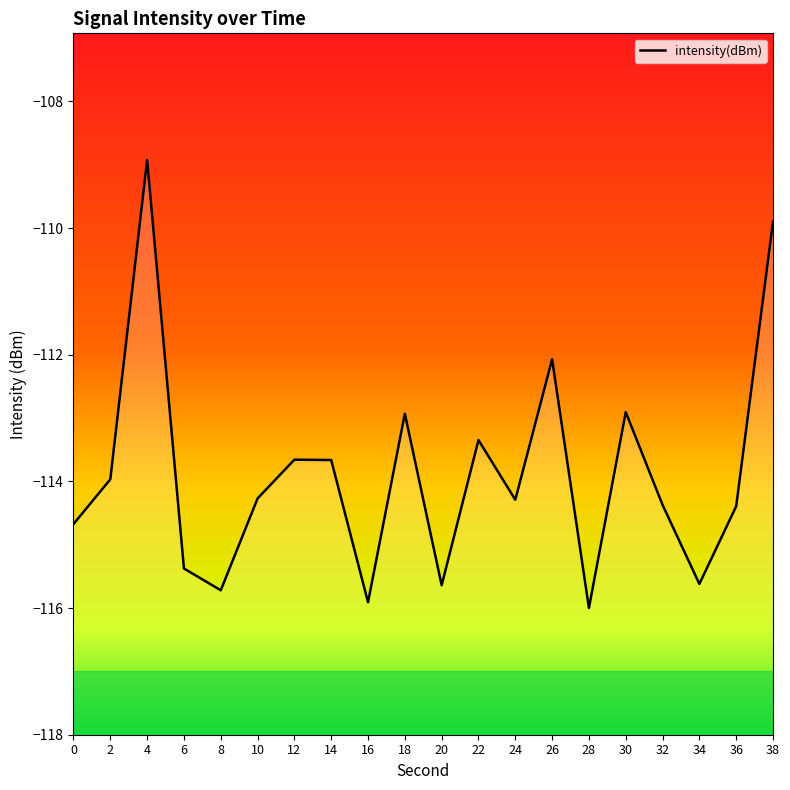

Where is the data nearest to the value -112?

26